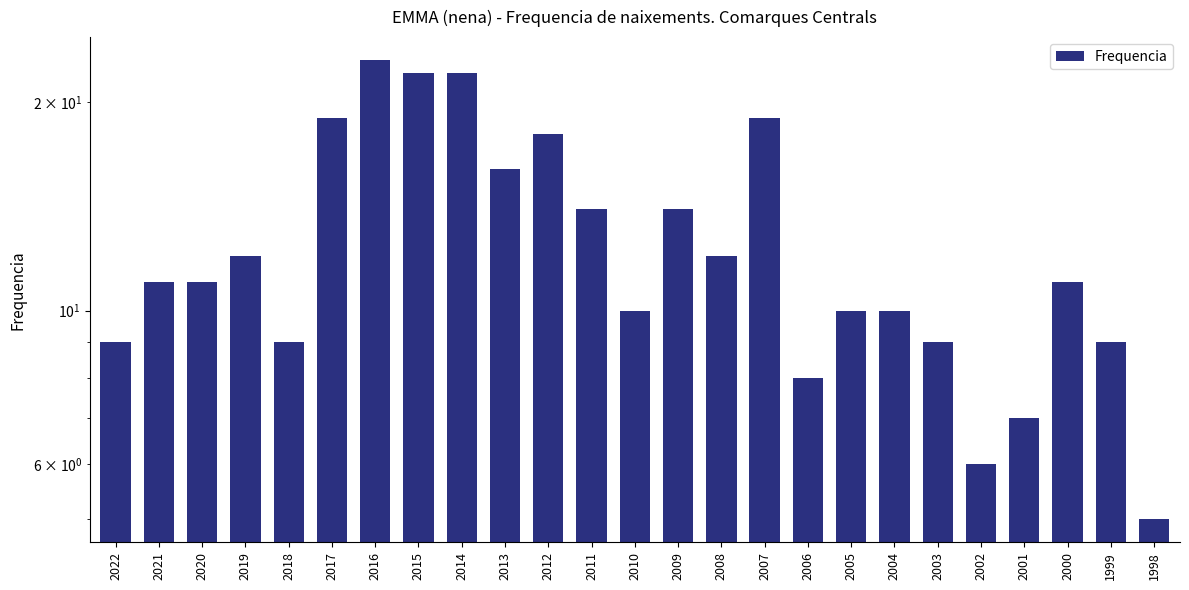

What is the smallest value displayed?

5